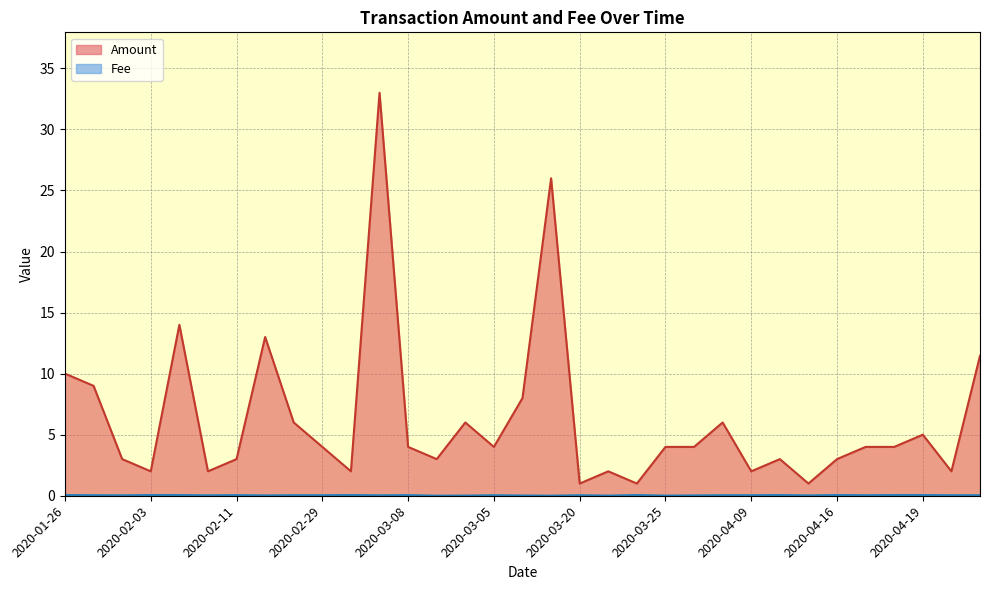

Reading left to right, transcribe all the data shown in this chart.

Amount: 10.0	9.0	3.0	2.0	14.0	2.0	3.0	13.0	6.0	4.0	2.0	33.0	4.0	3.0	6.0	4.0	8.0	26.0	1.0	2.0	1.0	4.0	4.0	6.0	2.0	3.0	1.0	3.0	4.0	4.0	5.0	2.0	11.5
Fee: 0.1	0.0	0.0	0.1	0.1	0.0	0.1	0.0	0.0	0.0	0.1	0.0	0.1	0.0	0.0	0.0	0.0	0.0	0.0	0.0	0.1	0.0	0.0	0.0	0.0	0.1	0.0	0.1	0.0	0.1	0.1	0.0	0.0